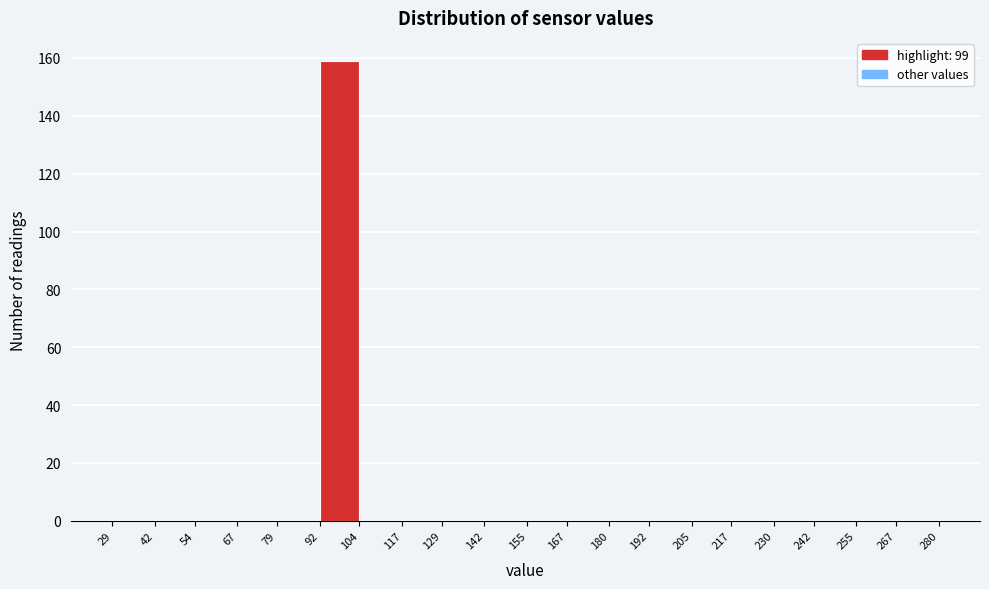

Which range on the x-axis has the tallest bar?

92 to 104